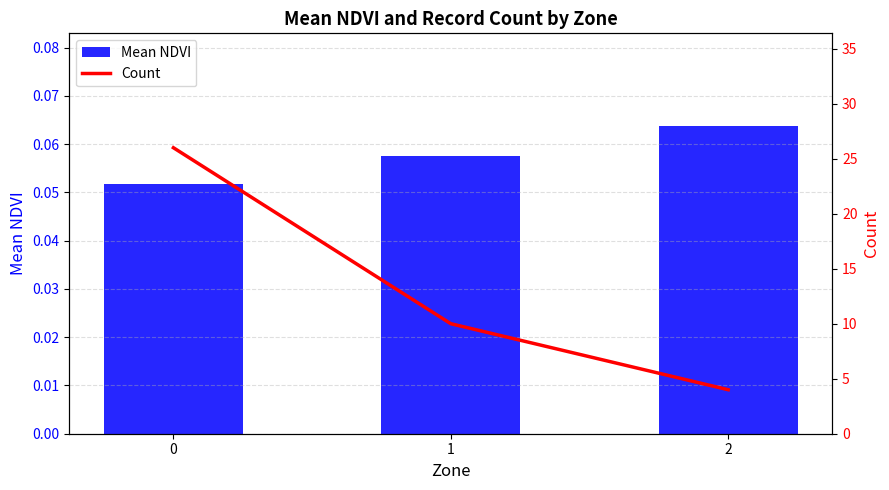

Rank the series by their maximum value, from lowest to highest.

Mean NDVI, Count